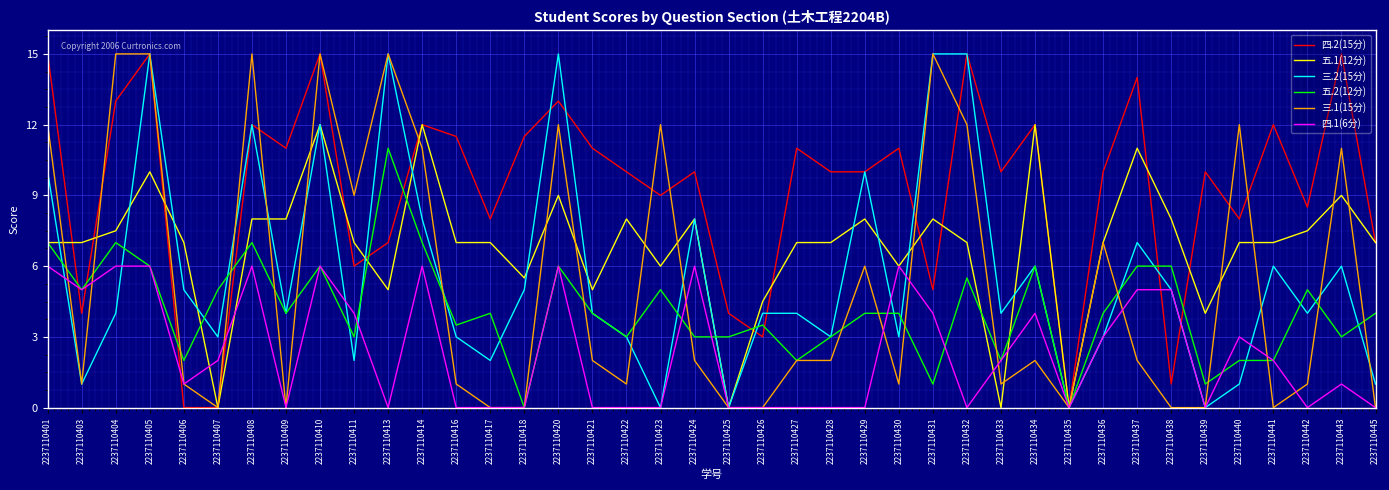

What is the maximum value for 五.2(12分)?

11.0